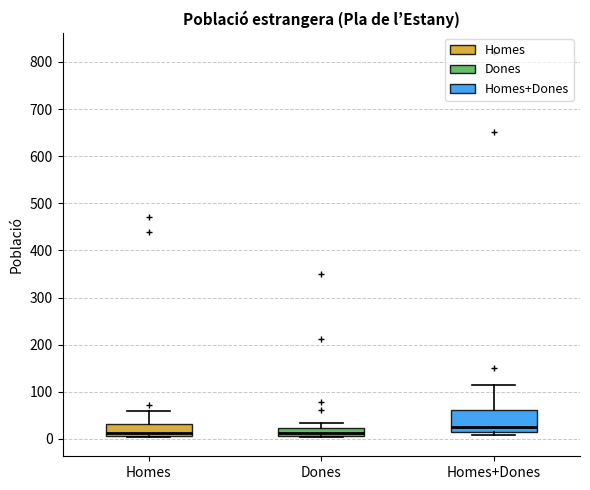

Where does the upper whisker of the box for Dones end on the y-axis? The values are not printed on the chart, so give them approximately, as read against the axis.

30